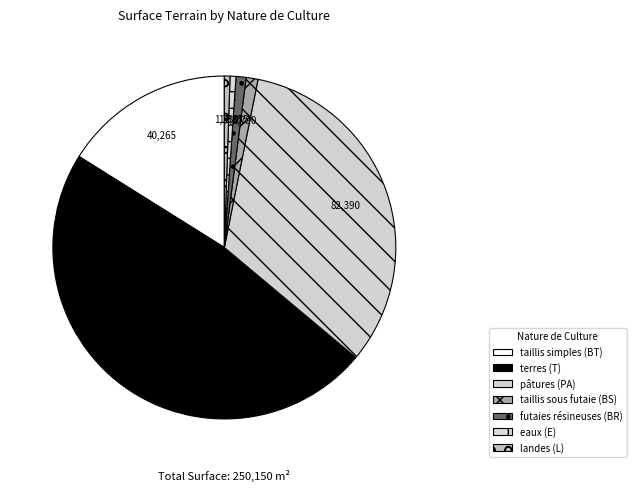

Does any single category account for the majority?

No